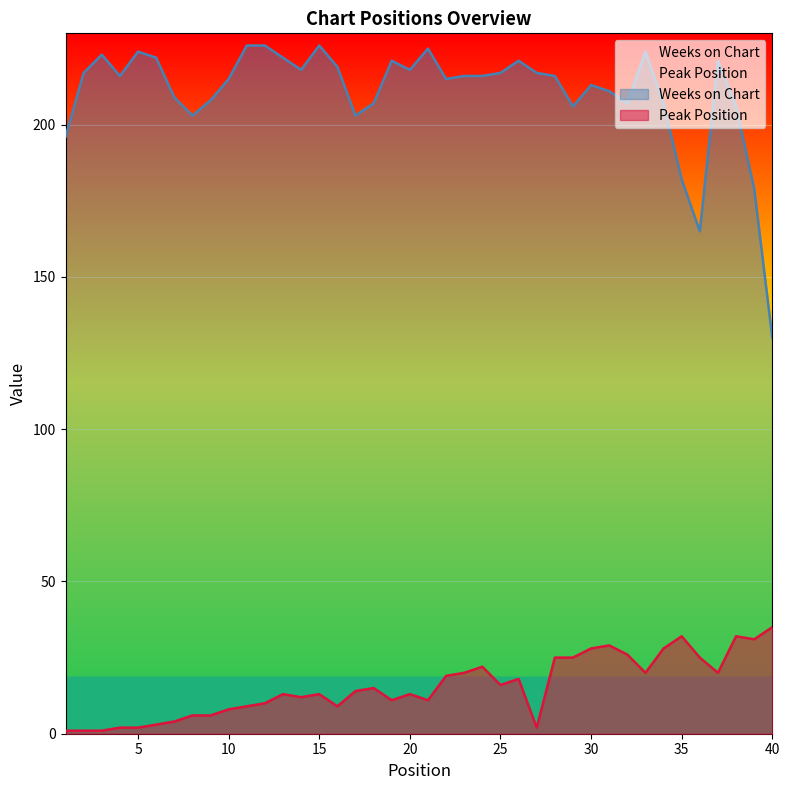

Where does the Weeks on Chart series first go above 216?

2